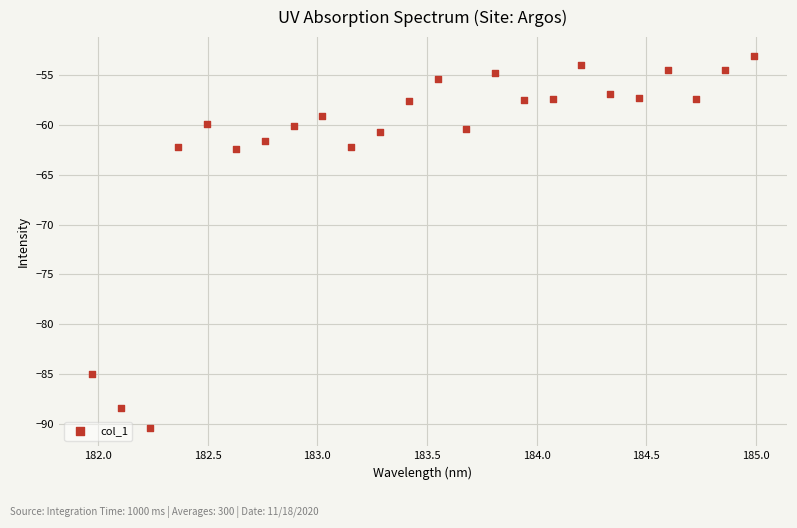

What is the range of Y values (max minus min)?

37.4